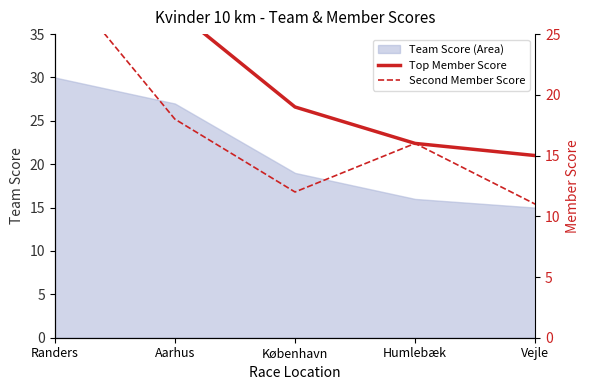

What is the maximum value for Team Score (Area)?

30